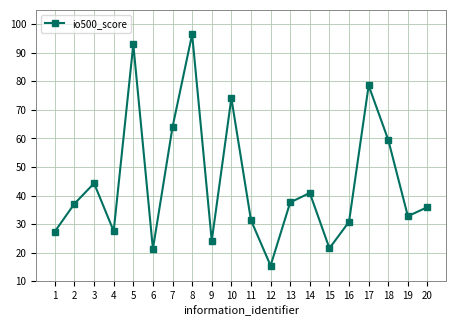

What is the difference between the maximum and second lowest values?

75.1